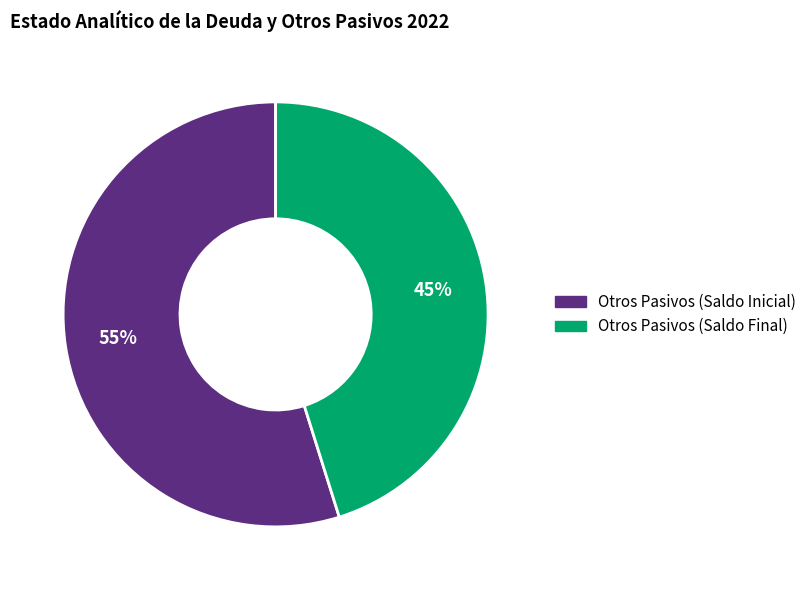

To the nearest percent, what is the combined percentage of Otros Pasivos (Saldo Inicial) and Otros Pasivos (Saldo Final)?

100%